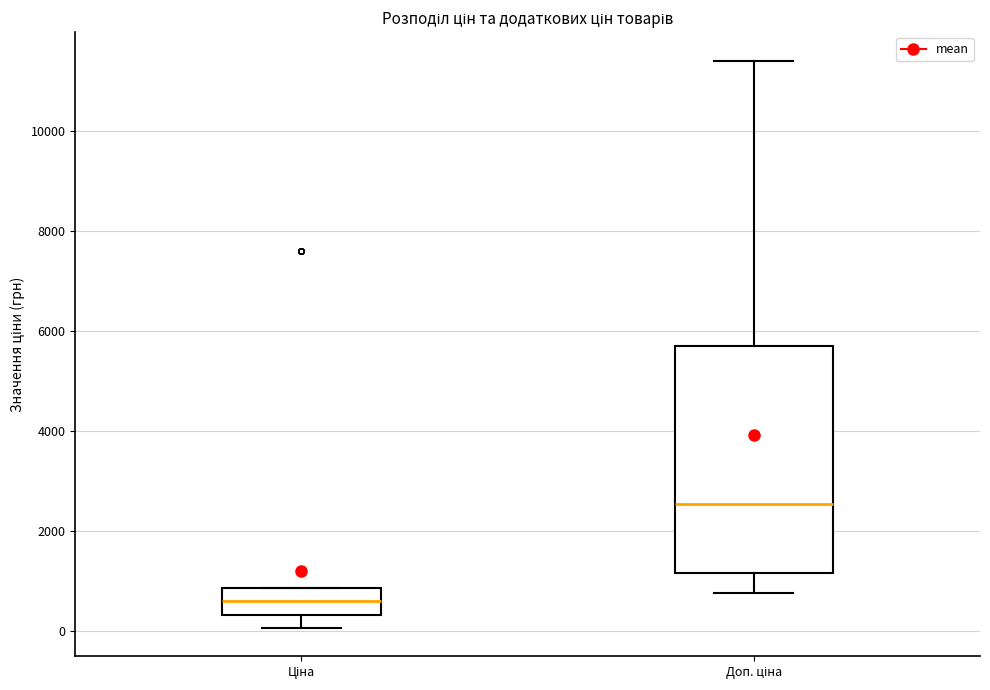

Reading left to right, read every box against the y-axis: the position of its median line, the range the box covers, and the ends of its whiskers. The values are not printed on the chart, so give them approximately, as read against the axis.

Ціна: median 600, box 400 to 800, whiskers 0 to 800
Доп. ціна: median 2600, box 1200 to 5800, whiskers 800 to 11400